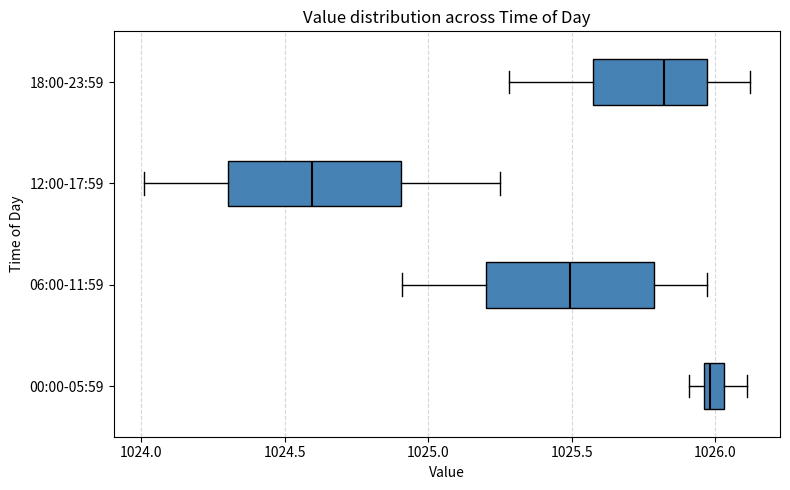

Which box's median line is the furthest to the left?

12:00-17:59